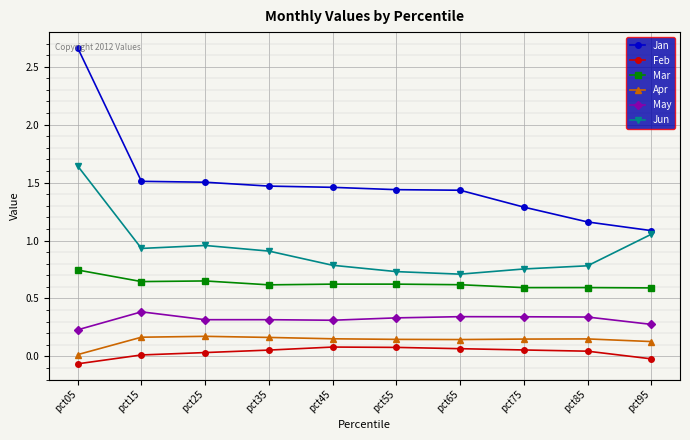

At which category is the sum across all series the highest?

pct05